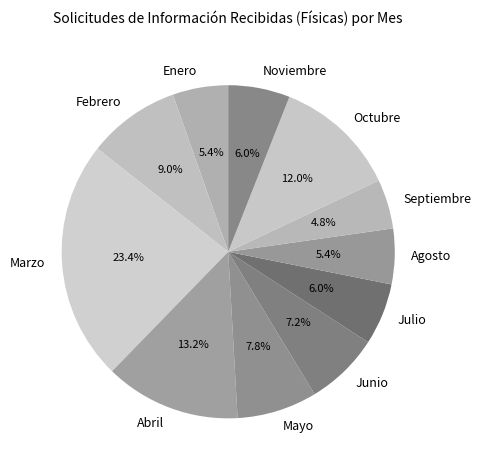

Approximately how many times larger is the value at Marzo compared to Febrero?

2.6